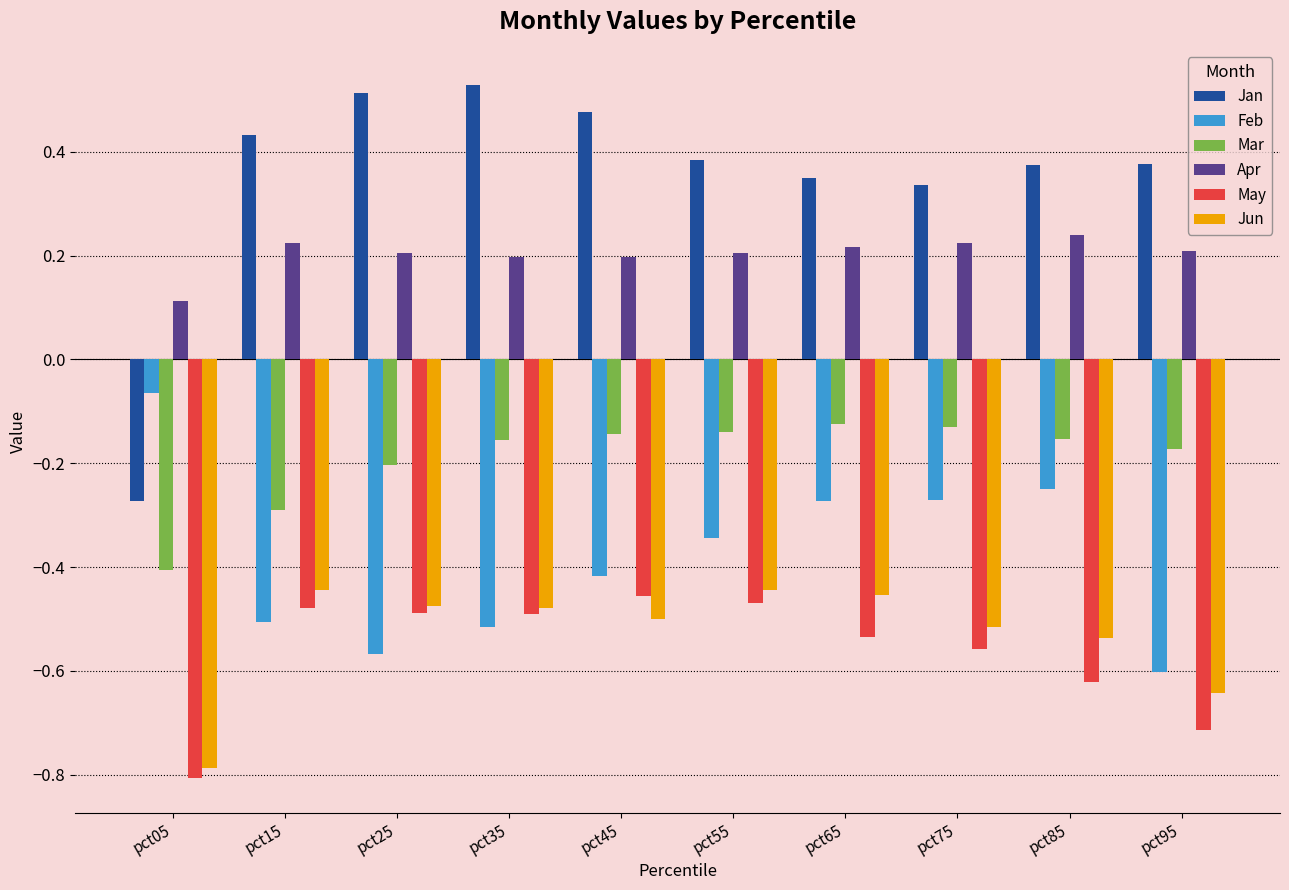

What is the sum of all Mar values?

-1.9